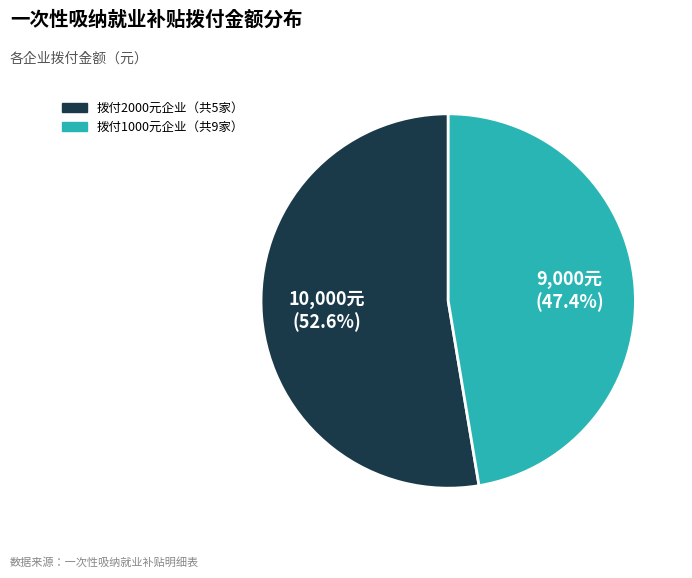

Is there a majority slice in this chart?

Yes